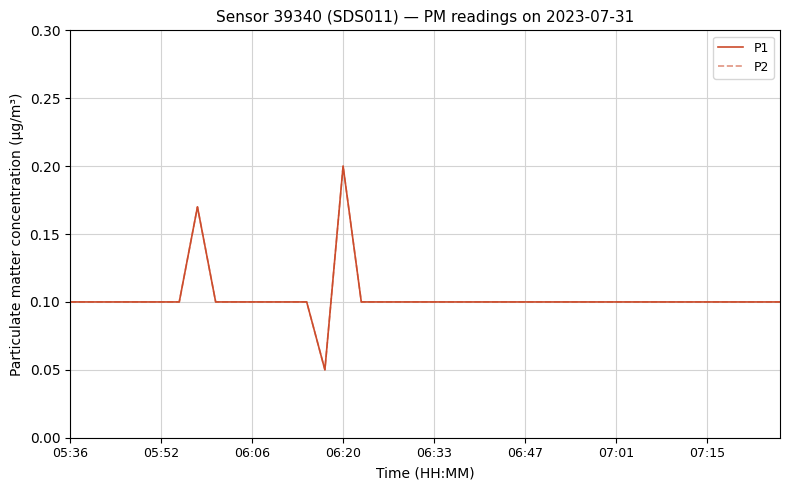

Is this an area chart (filled region under the line)?

No